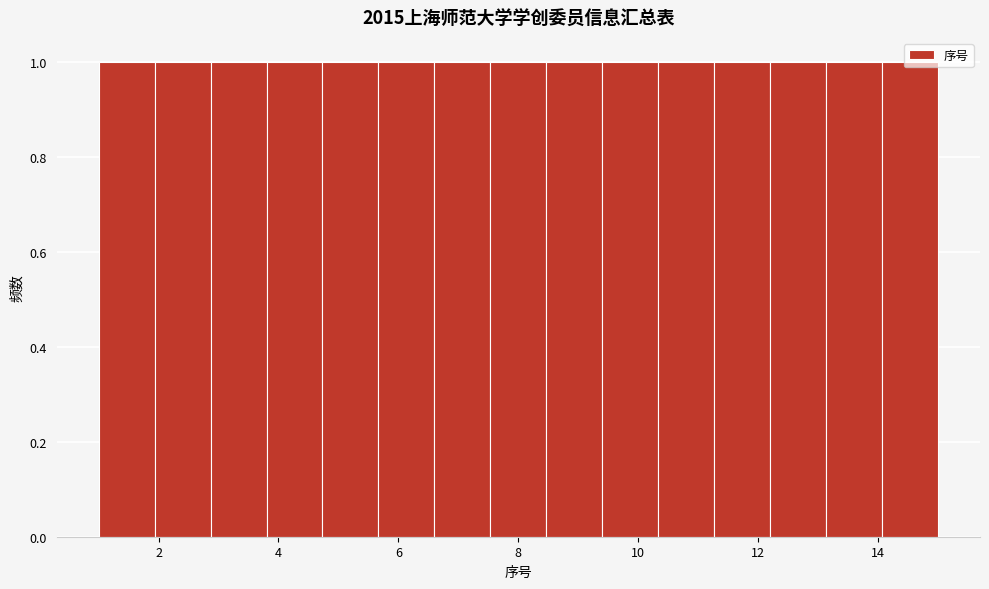

Reading left to right, list every bar in this chart as the range it spans on the x-axis followed by its height. Neither the bar edges nor the heights are printed on the chart, so give them approximately, as read against the axes.

1.0 to 2.0: 1
2.0 to 2.8: 1
2.8 to 3.8: 1
3.8 to 4.8: 1
4.8 to 5.6: 1
5.6 to 6.6: 1
6.6 to 7.6: 1
7.6 to 8.4: 1
8.4 to 9.4: 1
9.4 to 10.4: 1
10.4 to 11.2: 1
11.2 to 12.2: 1
12.2 to 13.2: 1
13.2 to 14.0: 1
14.0 to 15.0: 1